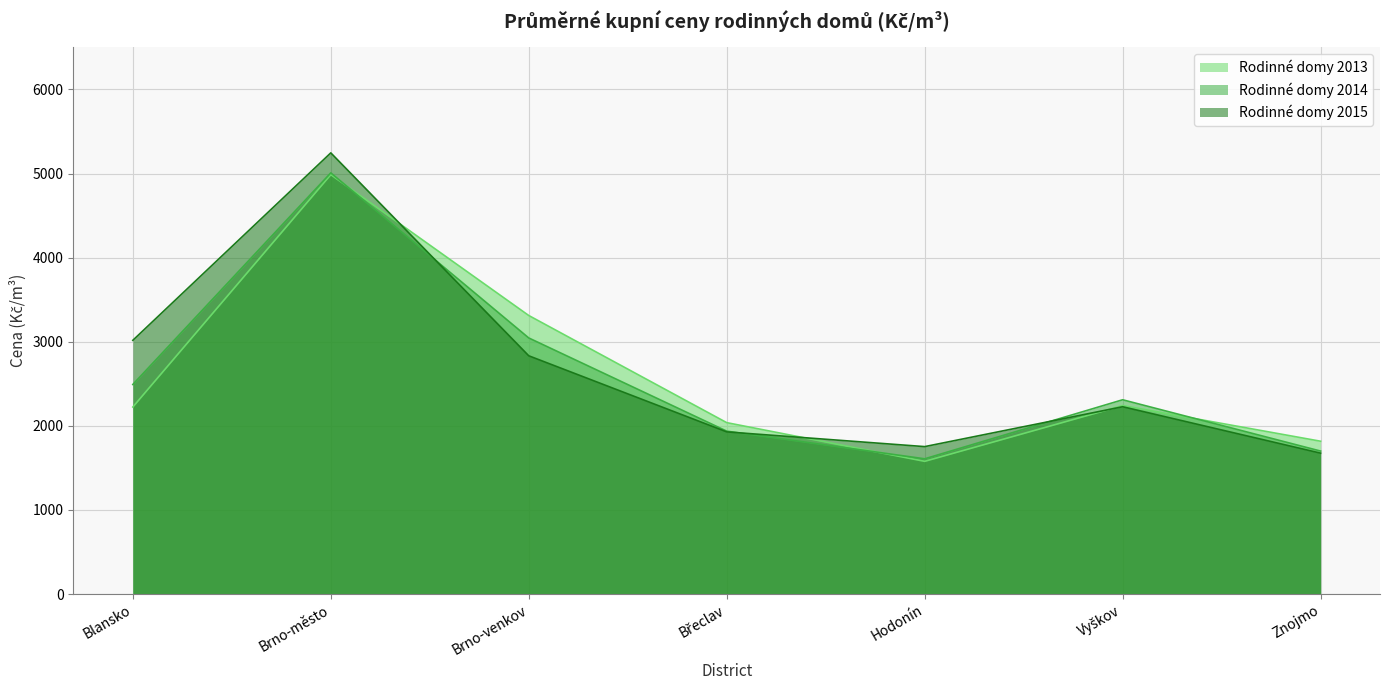

What are all the series names shown in the legend?

Rodinné domy 2013, Rodinné domy 2014, Rodinné domy 2015